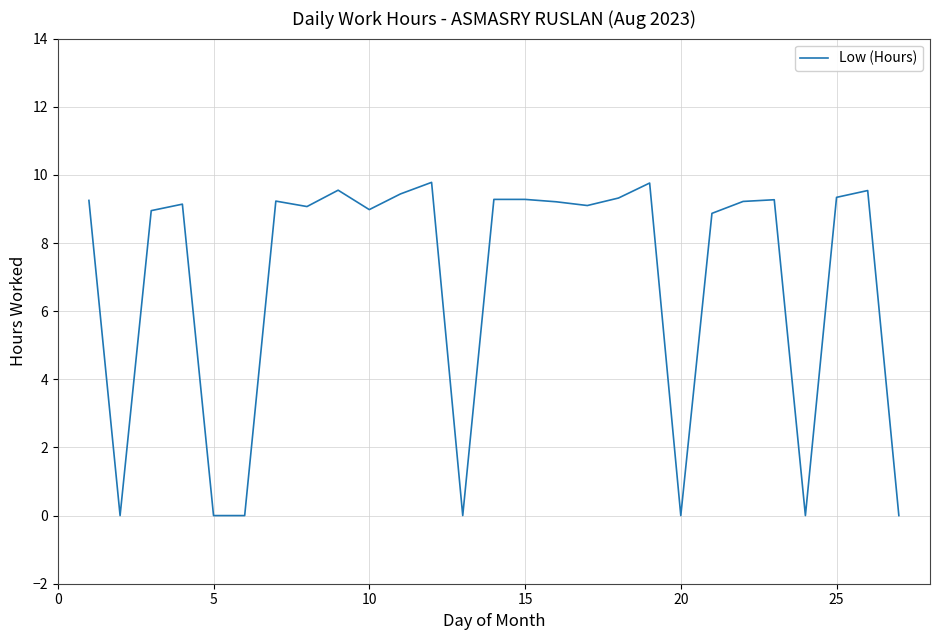

What is the maximum value shown in the chart?

9.8